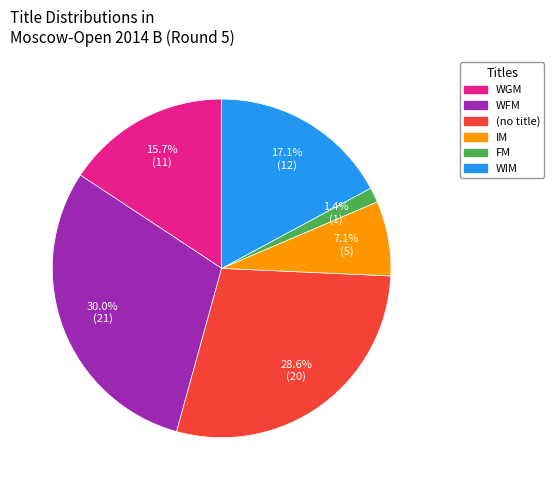

Is there any slice that represents more than half of the pie?

No